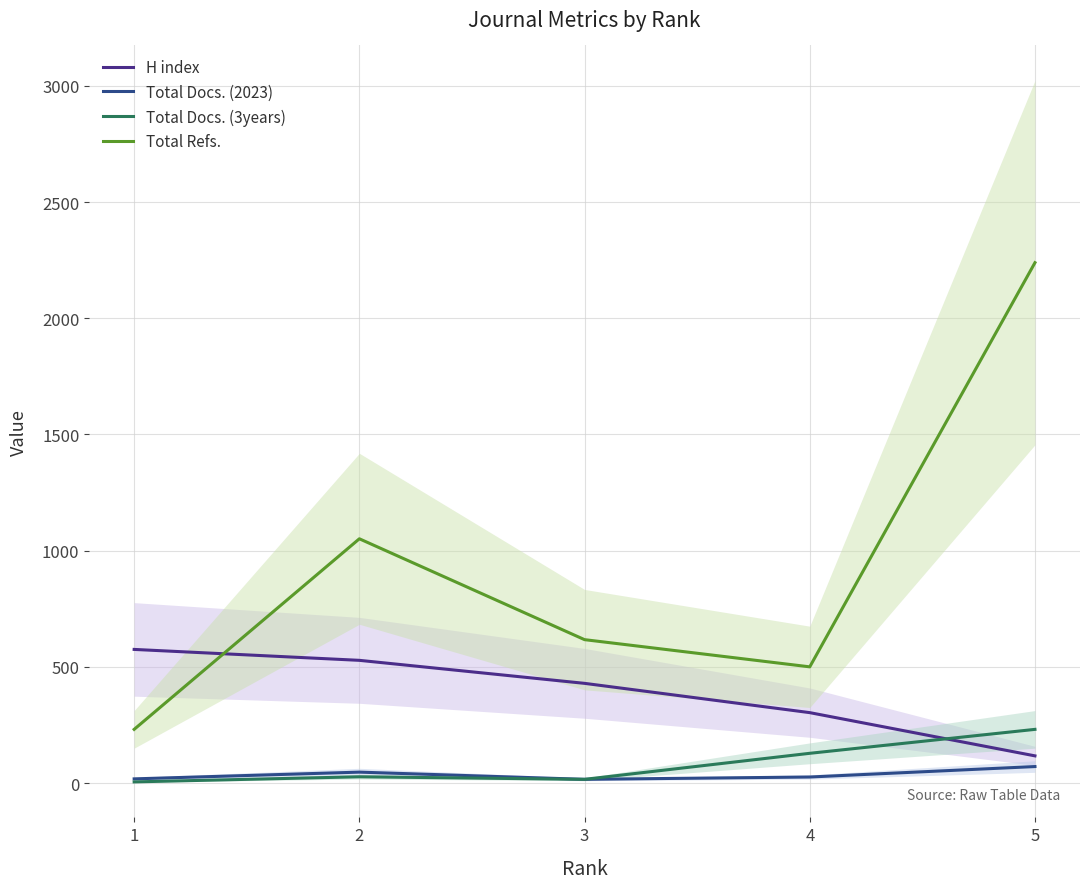

List the series in order of their peak value, lowest first.

Total Docs. (2023), Total Docs. (3years), H index, Total Refs.